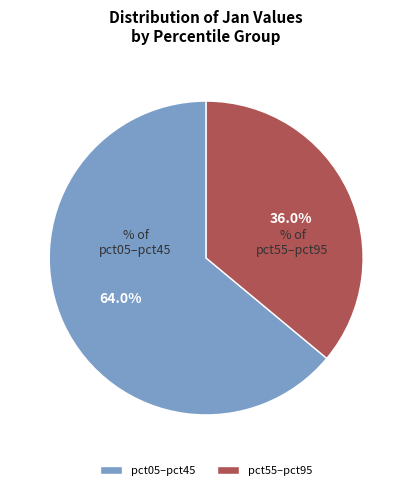

Count the number of slices in the pie.

2